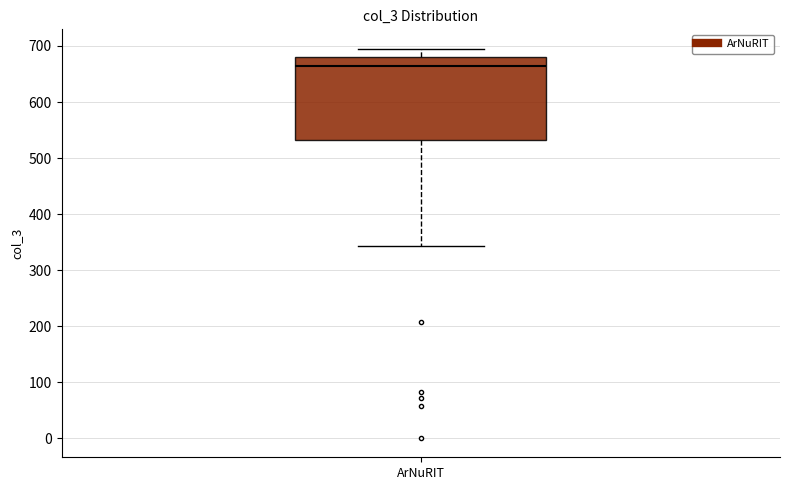

Transcribe this box plot: give where the median line is, the range the box spans, and where the two whiskers end, as read against the y-axis. The values are not printed on the chart, so give them approximately, as read against the axis.

median 670, box 530 to 680, whiskers 340 to 700